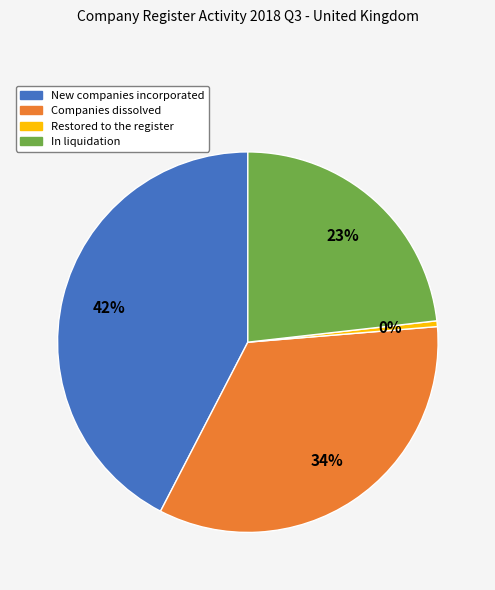

To the nearest percent, what percentage of the pie is In liquidation?

23%